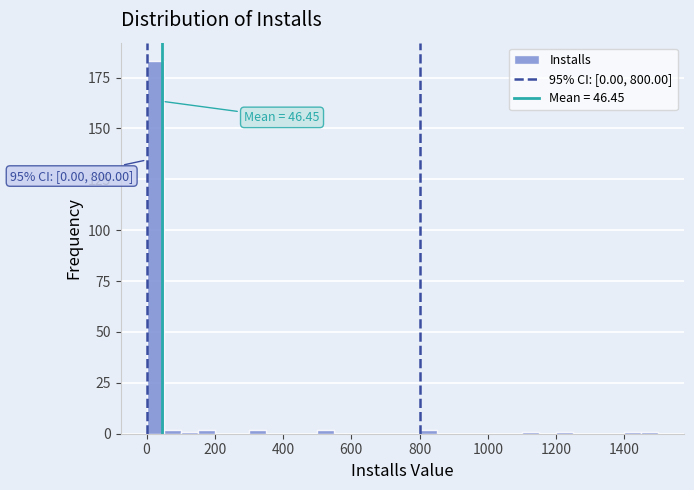

Read against the x-axis, roughly where is the centre of the tallest bar?

20